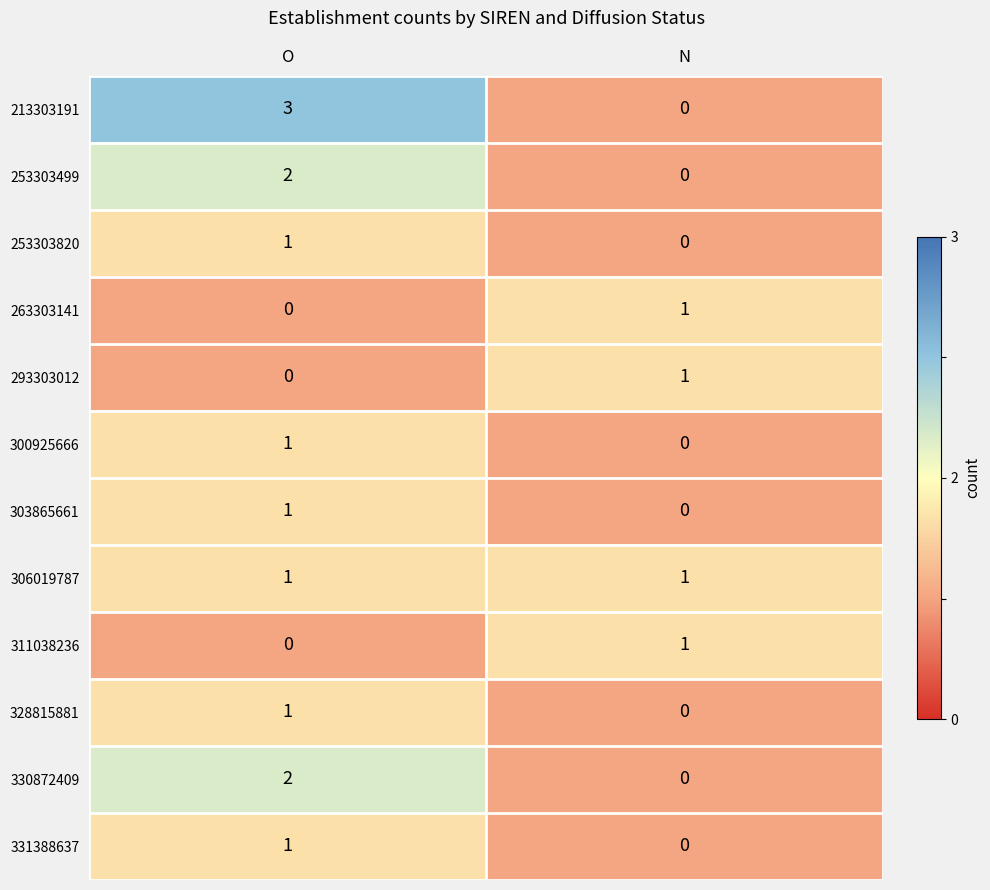

Between O and N, which series saw the biggest shift?

213303191